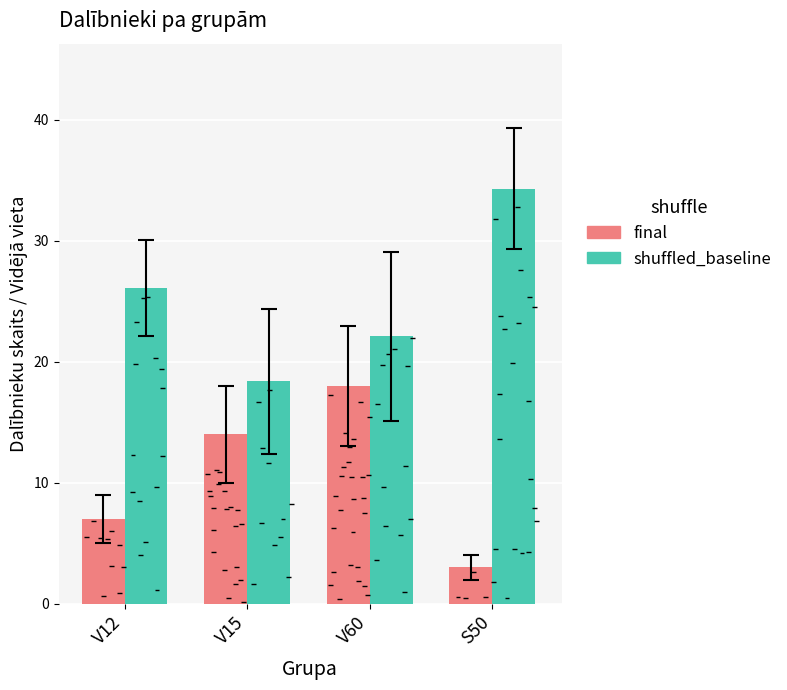

What is the maximum value for final?

18.0